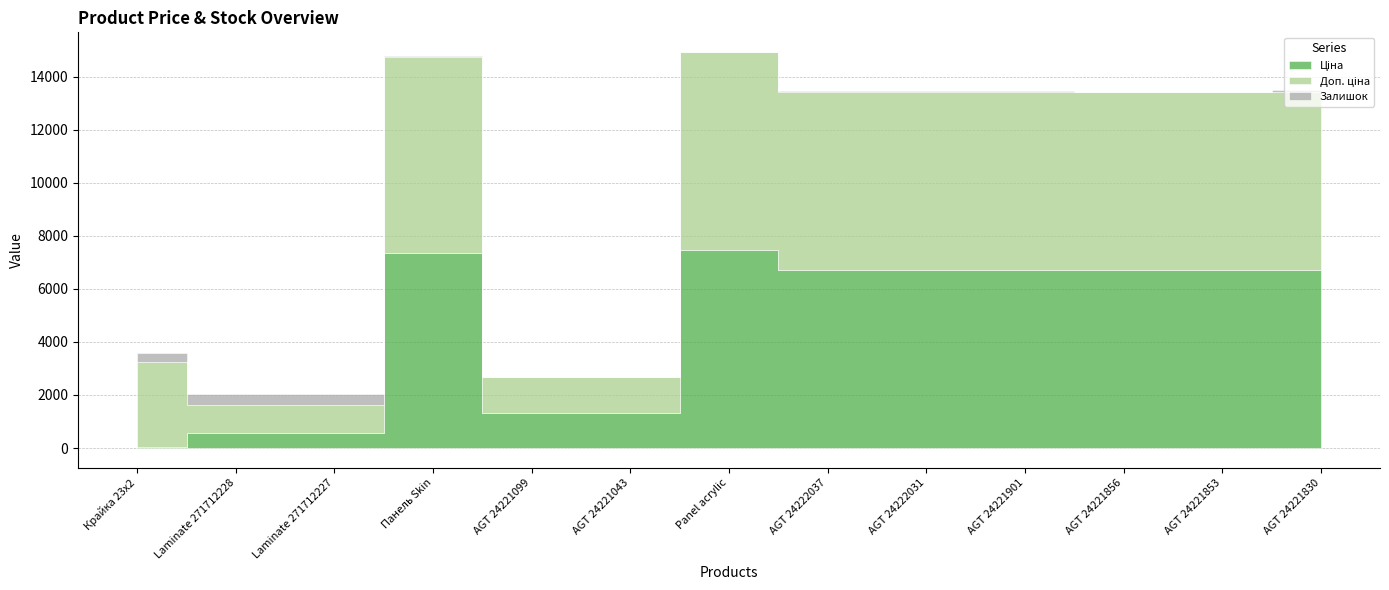

At which category is the sum across all series the highest?

Panel acrylic